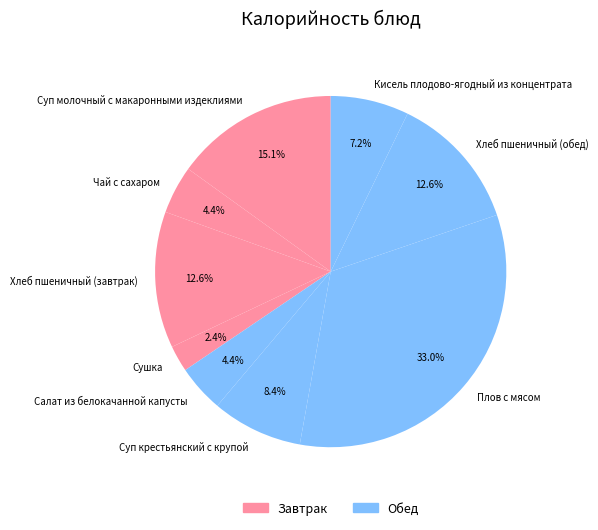

Do Плов с мясом and Кисель плодово-ягодный из концентрата together represent more than half of the pie?

No